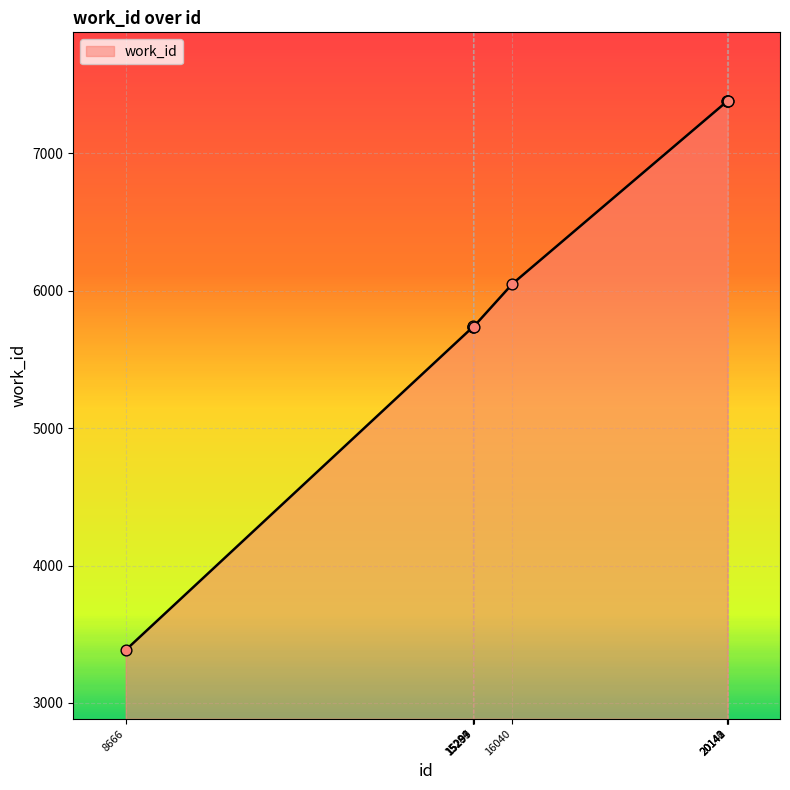

Which has a higher value, 15284 or 20143?

20143